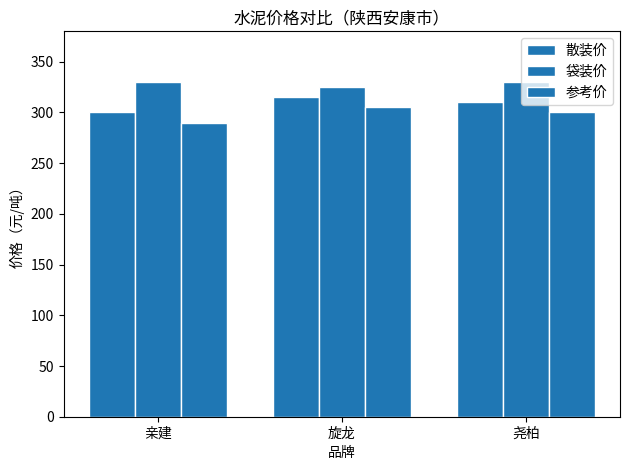

How many values in the 袋装价 series are below 330?

1